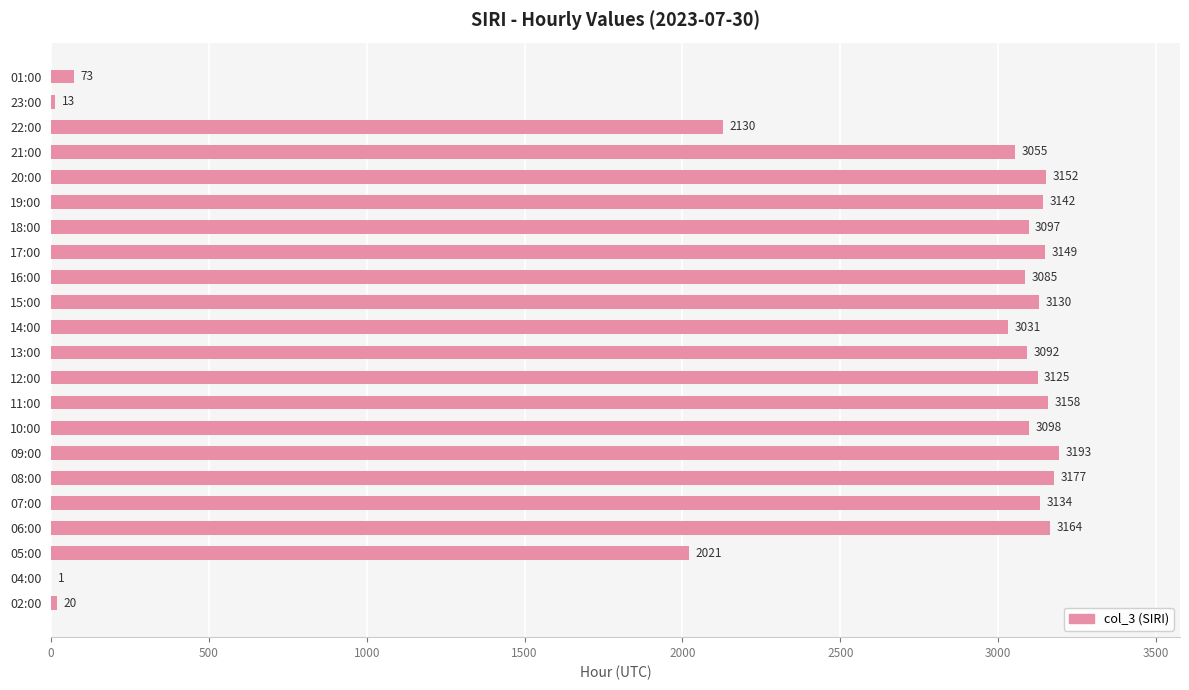

The chart shows a value of 3152 at 20:00. True or false?

True